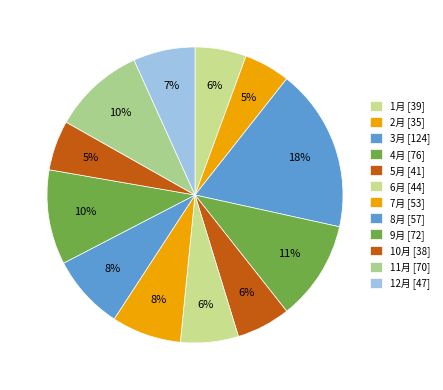

How many segments does this pie chart have?

12